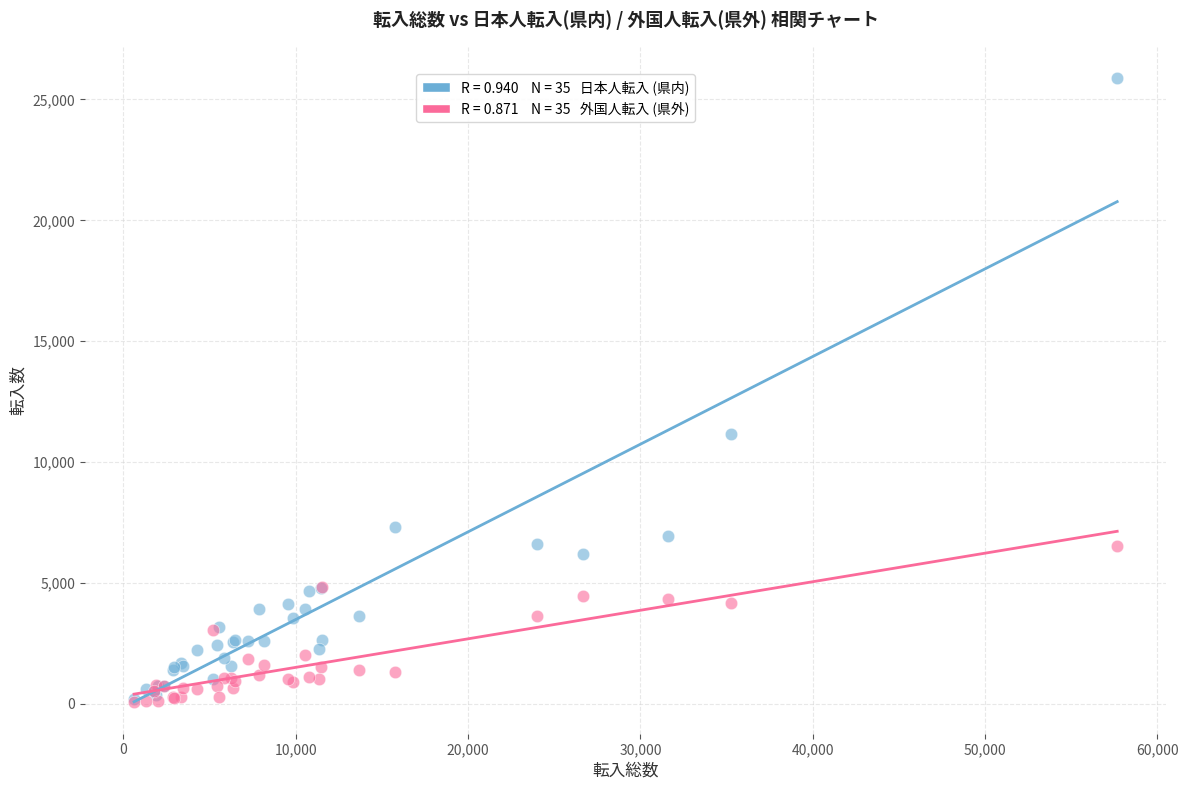

Across all series, what Y value is closest to 12973?

11174